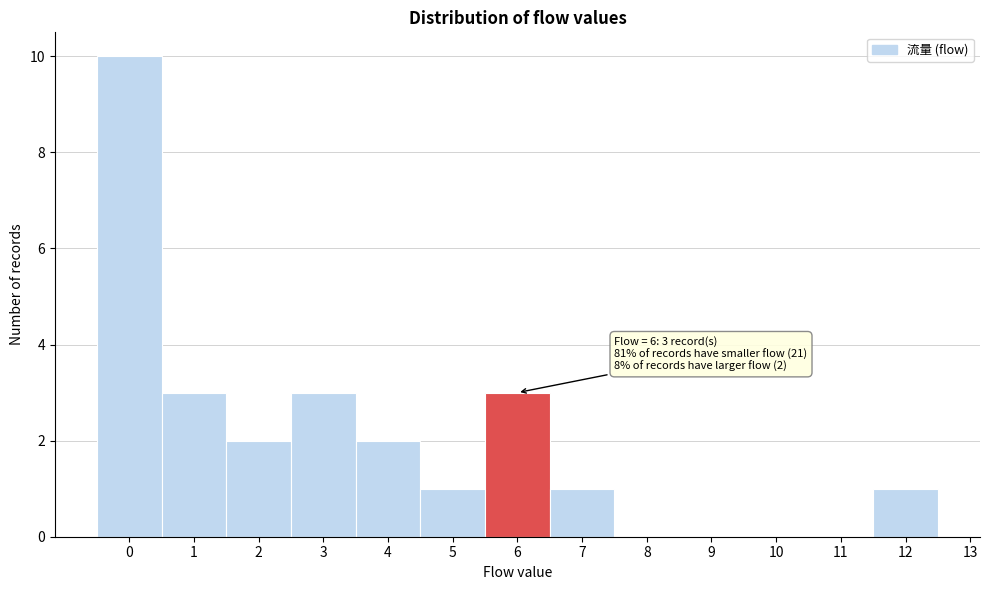

Over which range of the x-axis is the bar tallest?

-0.5 to 0.5